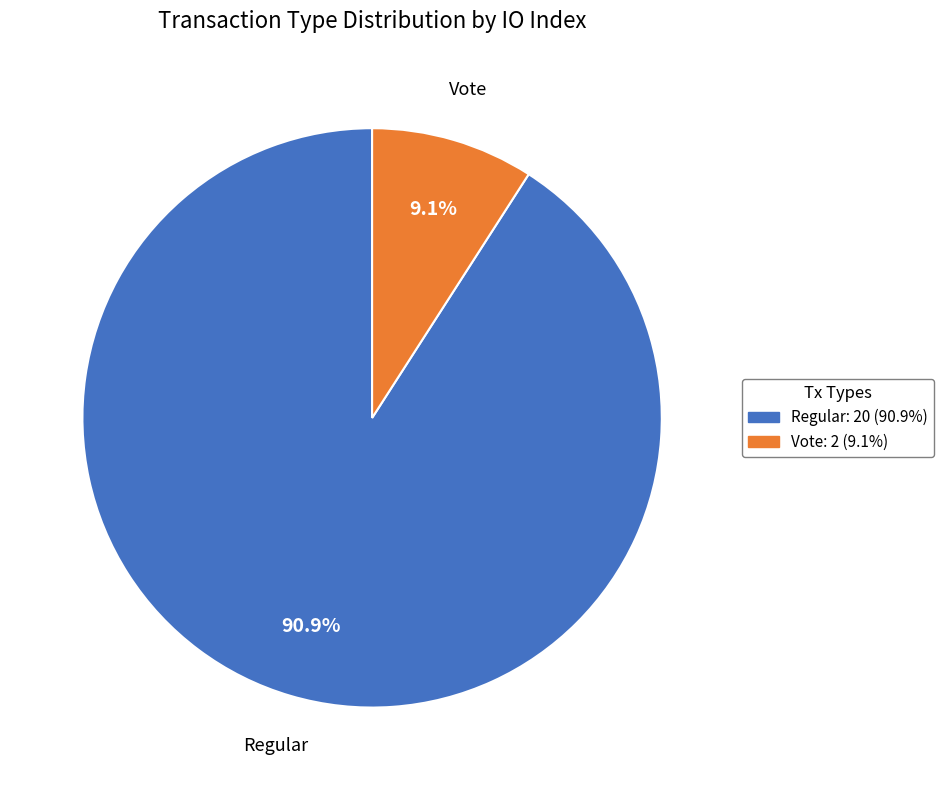

What is the largest slice in the pie chart?

Regular